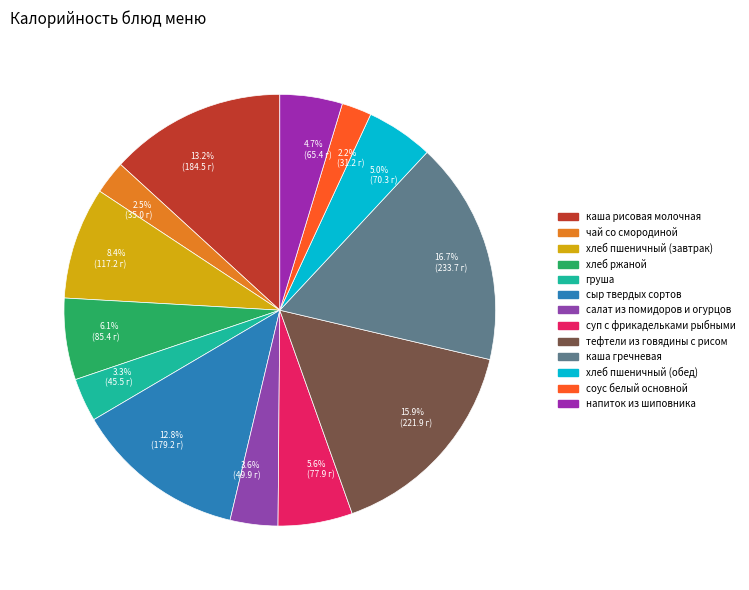

What is the largest slice in the pie chart?

16.7% (233.7 г)